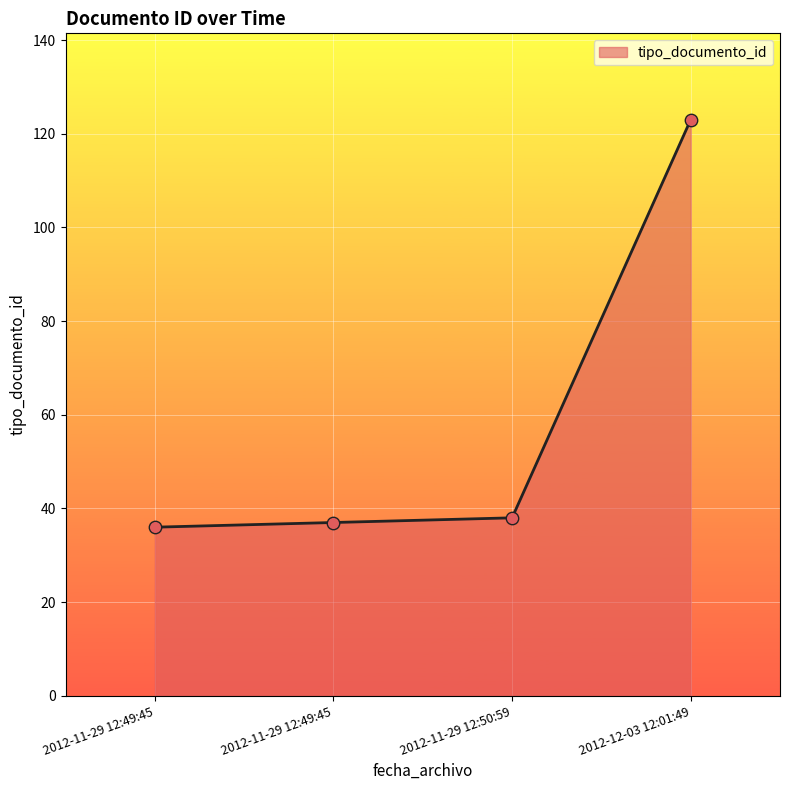

What is the ratio of the value at 2012-11-29 12:49:45 to the value at 2012-12-03 12:01:49?

0.3